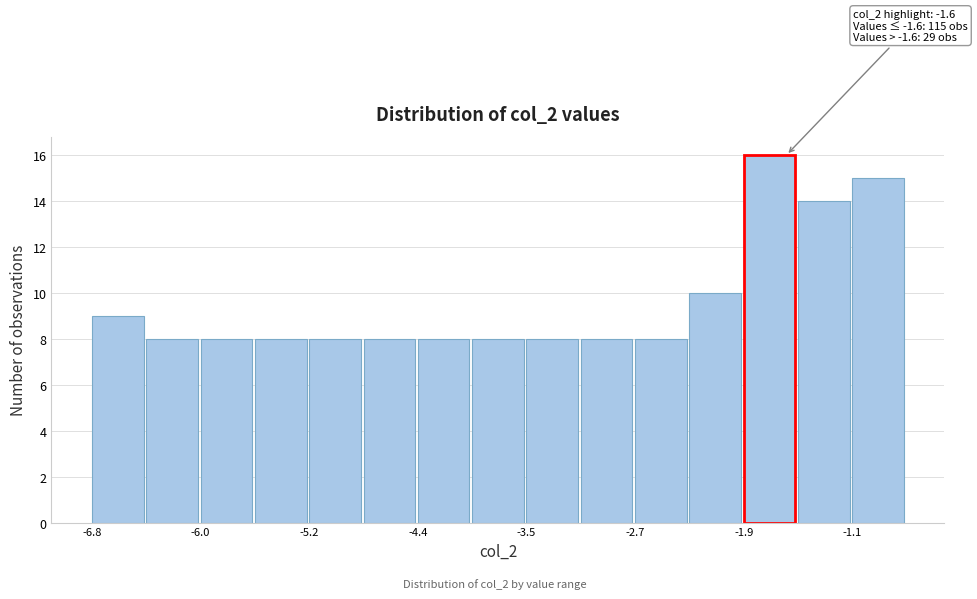

Over which range of the x-axis is the bar tallest?

-1.9 to -1.5